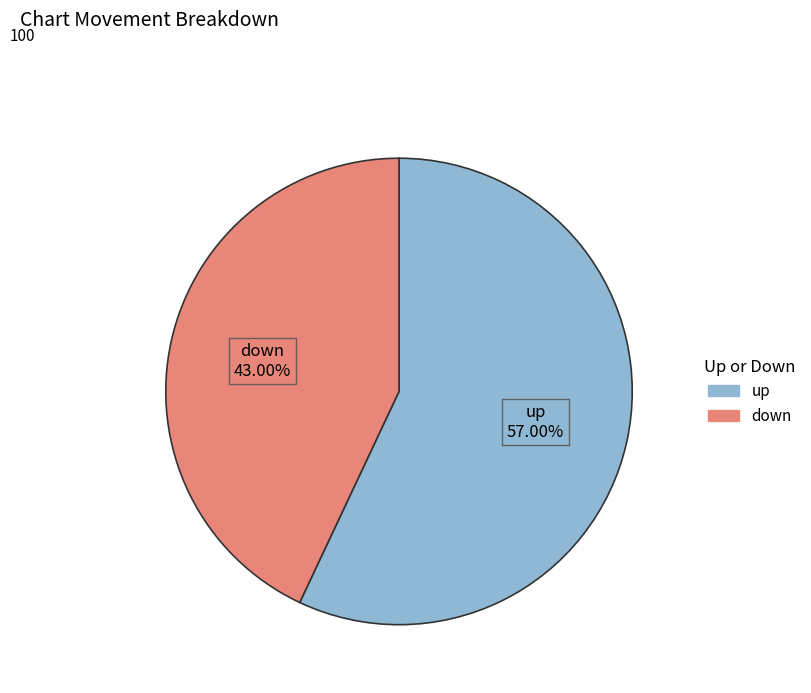

Is up the majority of the pie?

Yes